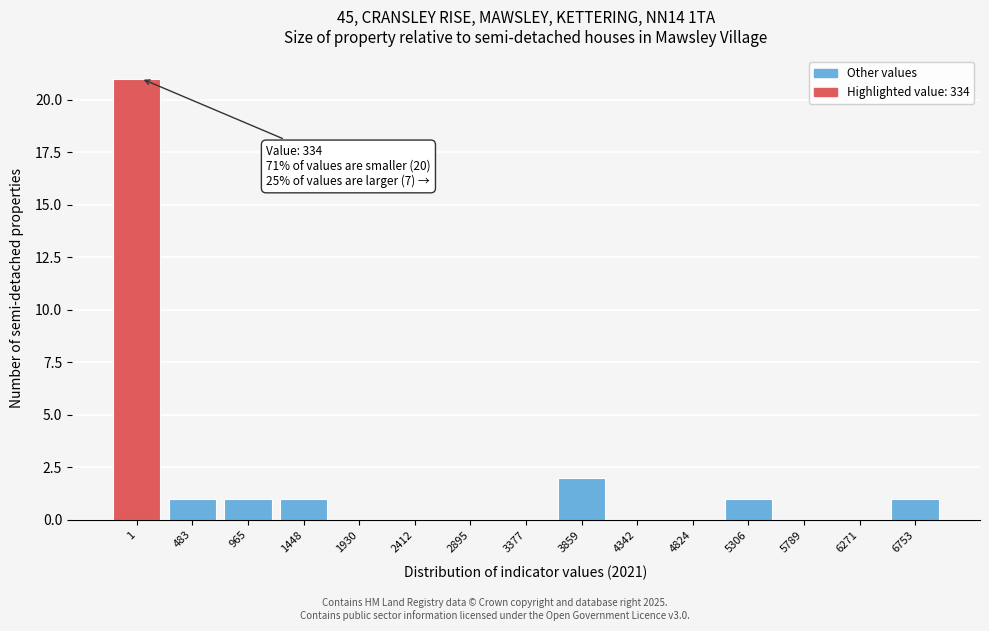

Reading left to right, extract all data points from this chart.

1=21	483=1	965=1	1448=1	1930=0	2412=0	2895=0	3377=0	3859=2	4342=0	4824=0	5306=1	5789=0	6271=0	6753=1